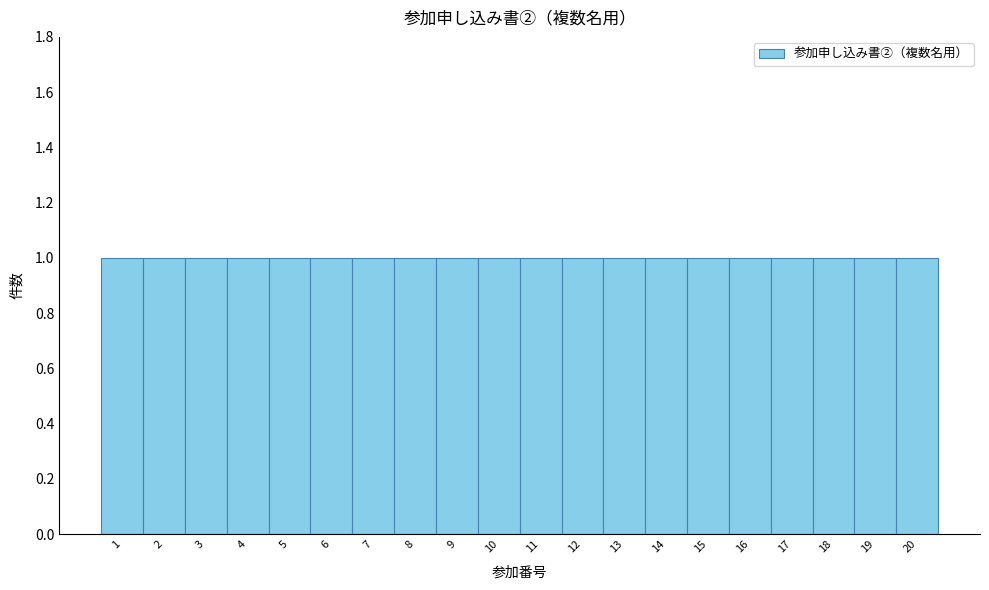

Reading left to right, transcribe this chart: for each bar, give the range it covers on the x-axis and its height. The values are not printed on the chart, so give them approximately, as read against the axis.

0.5 to 1.5: 1
1.5 to 2.5: 1
2.5 to 3.5: 1
3.5 to 4.5: 1
4.5 to 5.5: 1
5.5 to 6.5: 1
6.5 to 7.5: 1
7.5 to 8.5: 1
8.5 to 9.5: 1
9.5 to 10.5: 1
10.5 to 11.5: 1
11.5 to 12.5: 1
12.5 to 13.5: 1
13.5 to 14.5: 1
14.5 to 15.5: 1
15.5 to 16.5: 1
16.5 to 17.5: 1
17.5 to 18.5: 1
18.5 to 19.5: 1
19.5 to 20.5: 1